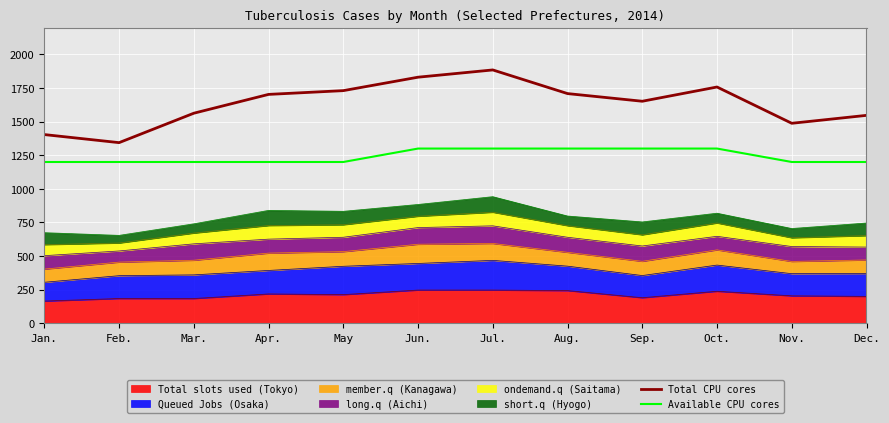

How many lines are shown in the chart?

2